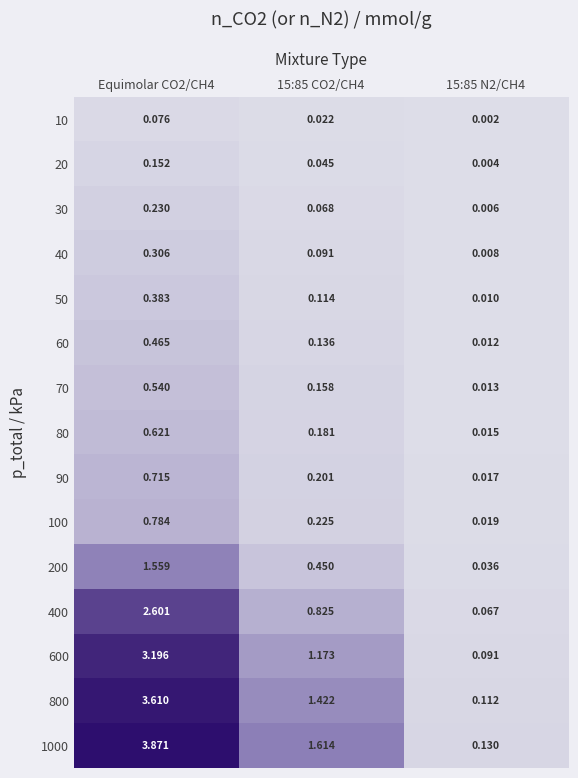

Which series has the largest range (max minus min)?

1000